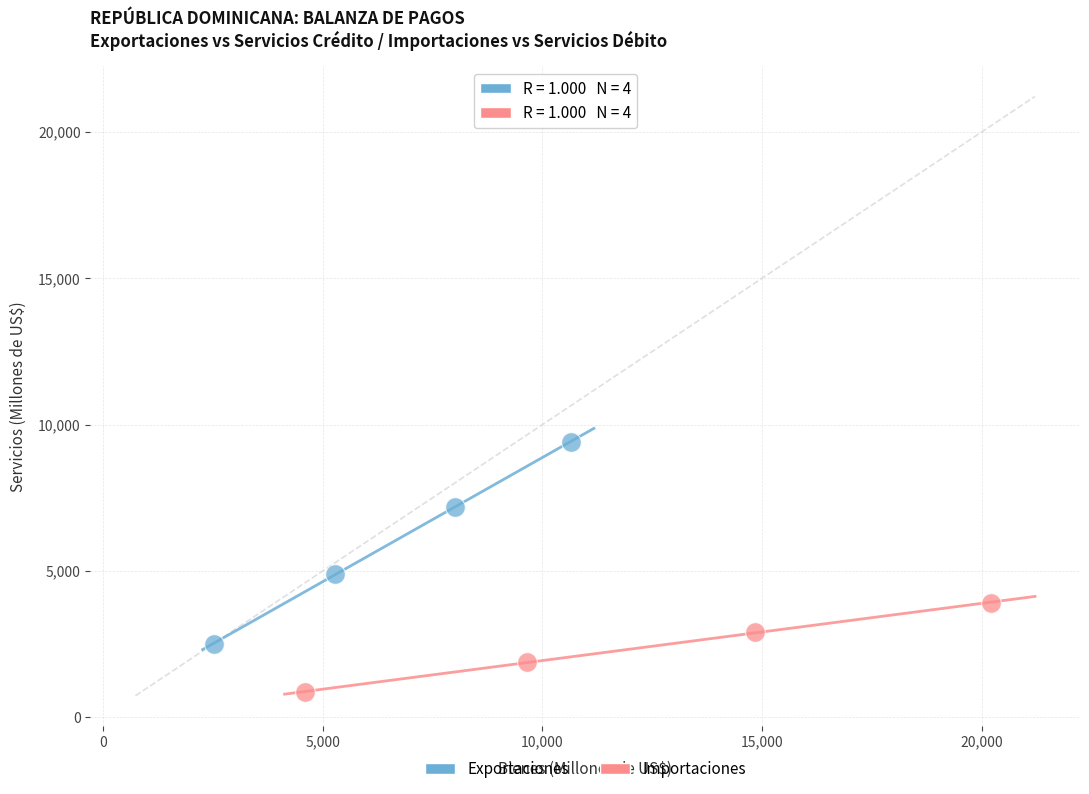

Which series reaches the minimum Y coordinate?

Importaciones